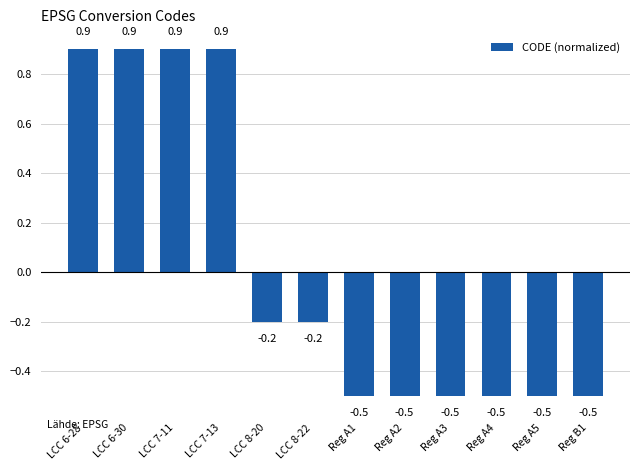

How many values are above zero?

4